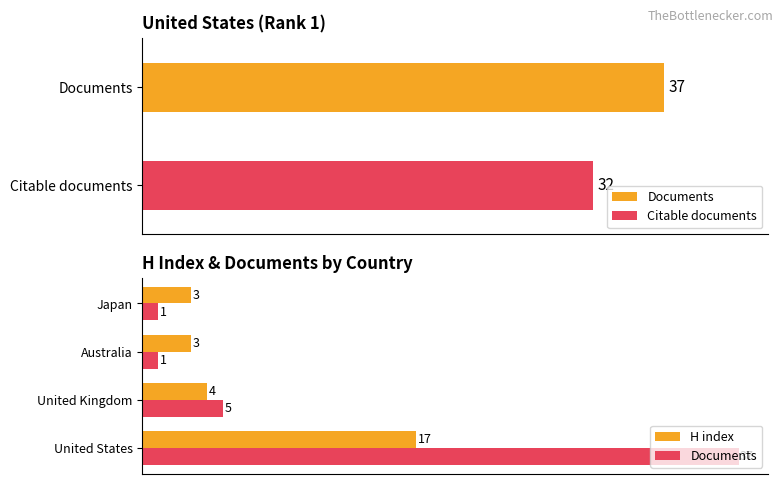

How many data points in H index are less than 4?

2